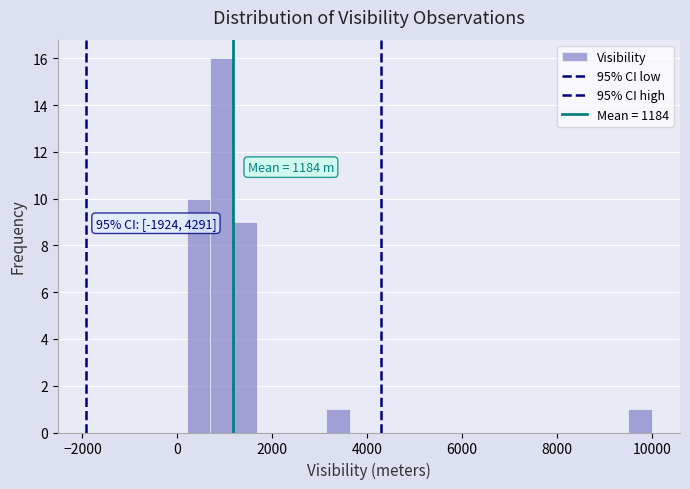

Around what value on the x-axis is the tallest bar? Give the approximate position of its centre, as read against the axis.

1000